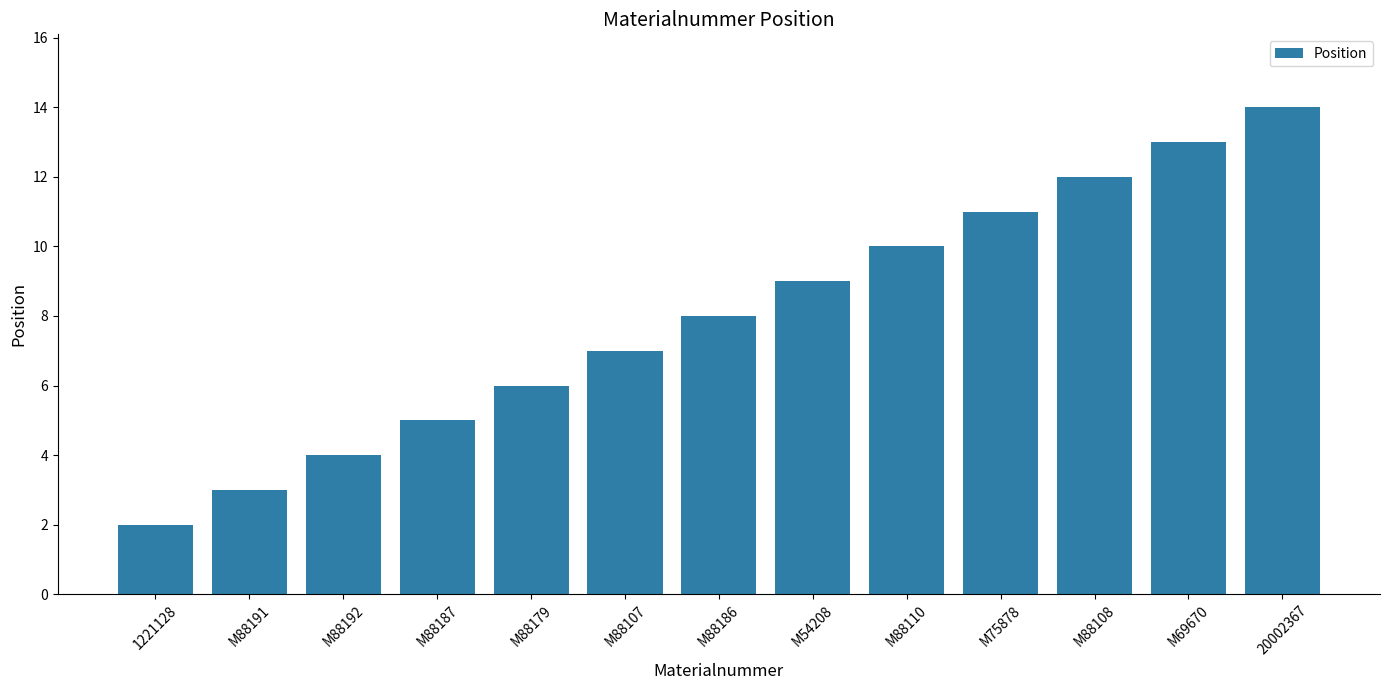

Rank the categories by value from lowest to highest.

1221128, M88191, M88192, M88187, M88179, M88107, M88186, M54208, M88110, M75878, M88108, M69670, 20002367